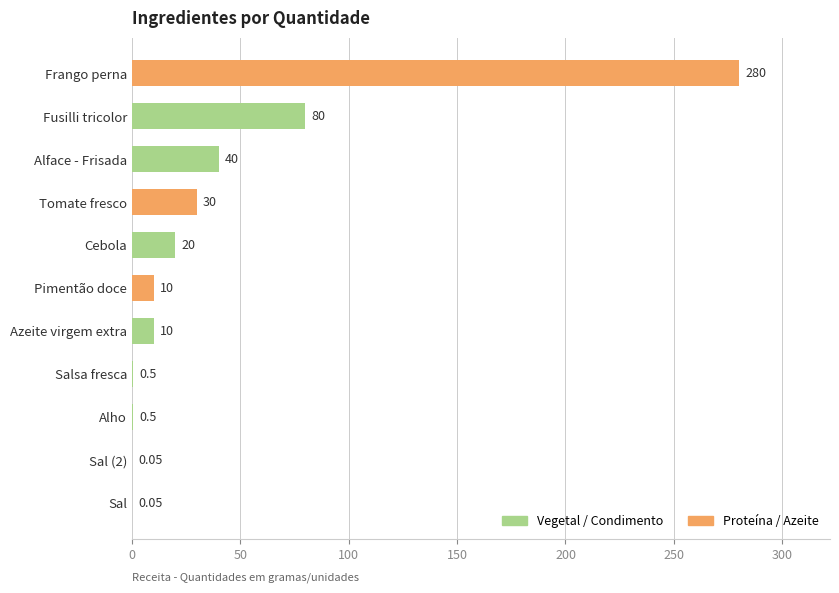

Which has a higher value, Alho or Tomate fresco?

Tomate fresco